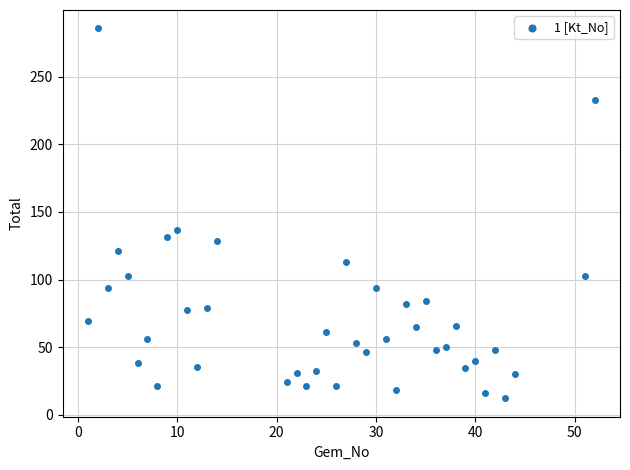

What is the range of Y values (max minus min)?

273.6